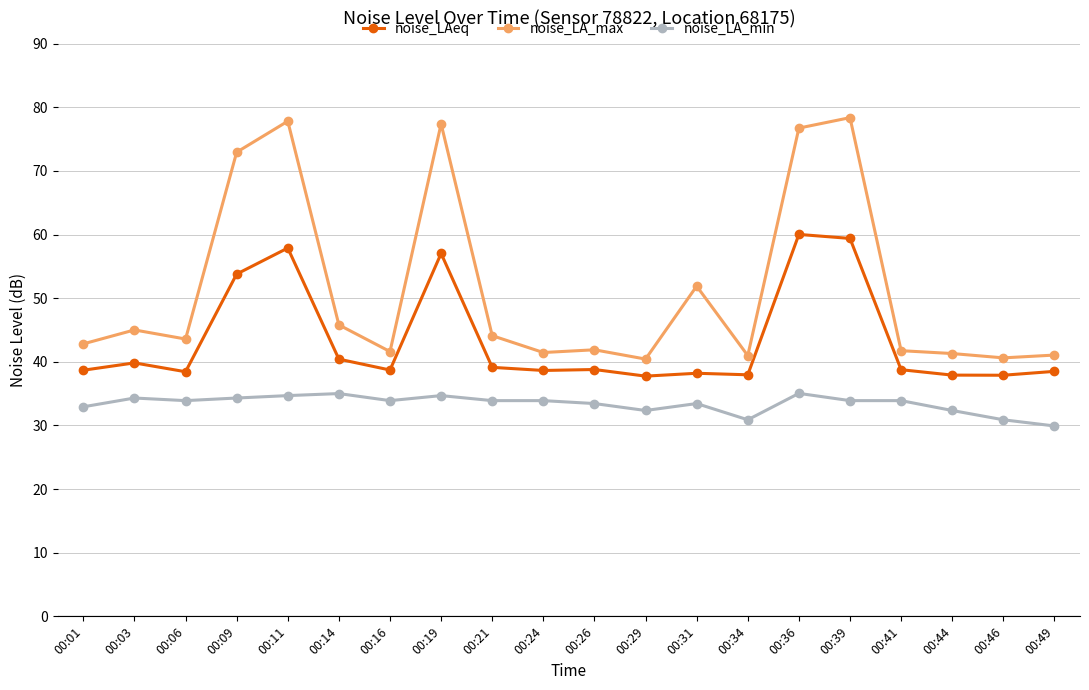

What is the value of the noise_LA_min point at the 14th from the left?

30.9